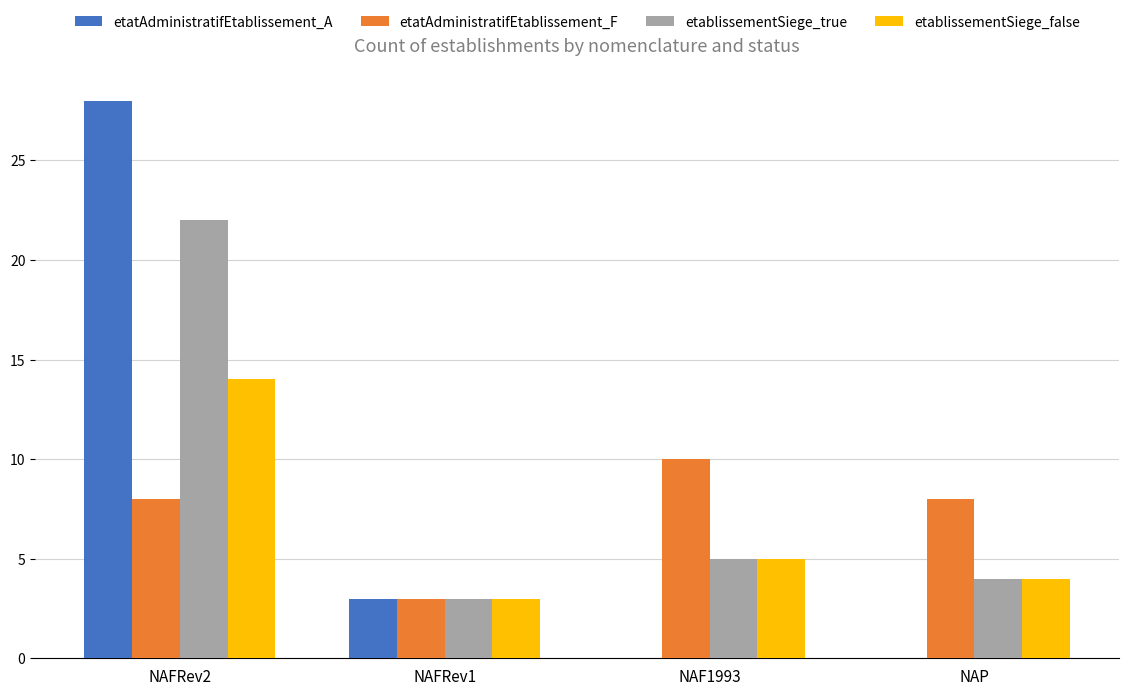

What is the sum of the etatAdministratifEtablissement_F values at NAFRev1 and NAF1993?

13